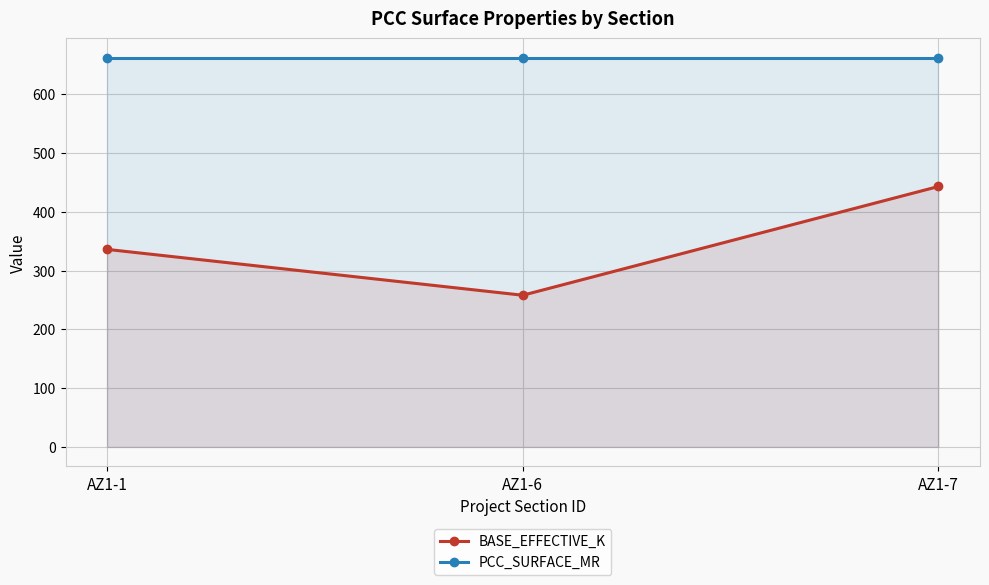

What is the value of the BASE_EFFECTIVE_K point at the 2nd from the left?

258